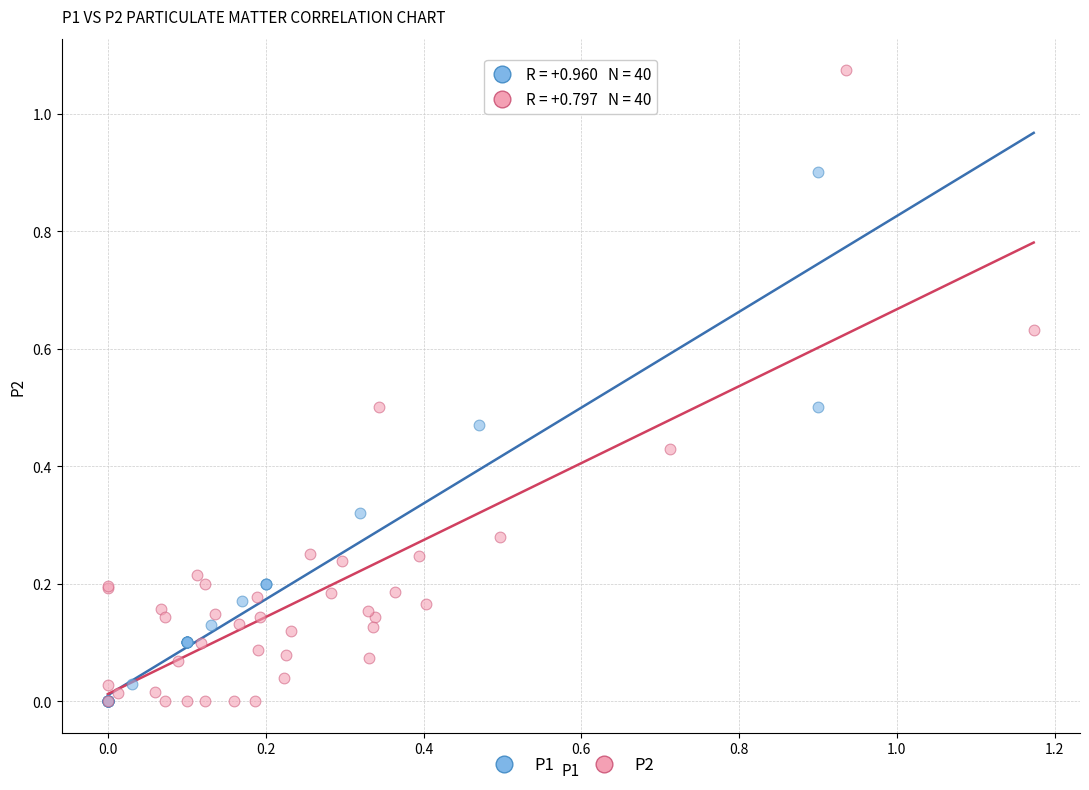

Which series contains the highest Y value?

P2